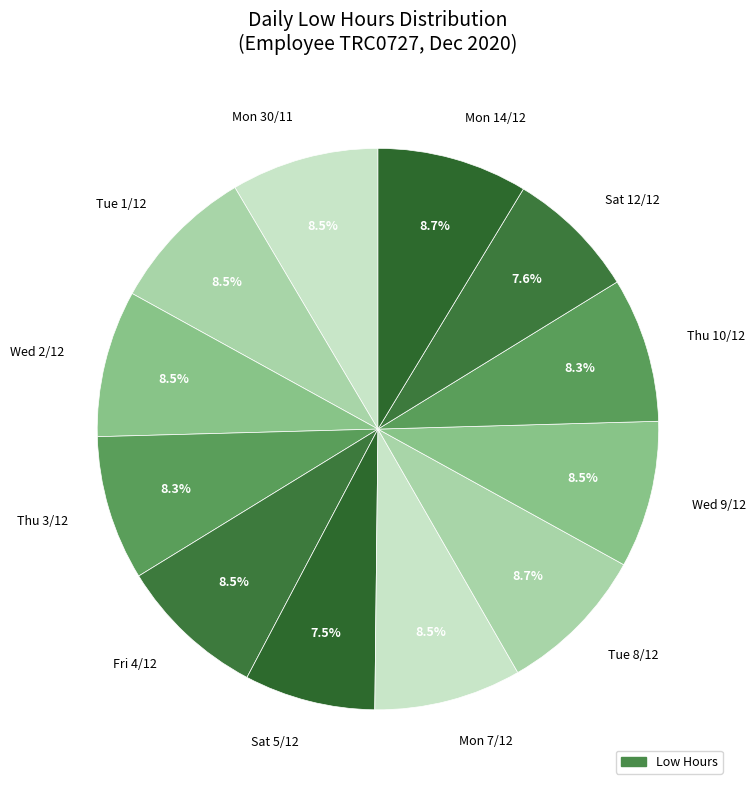

What portion of the pie excludes Mon 30/11?

91.5%